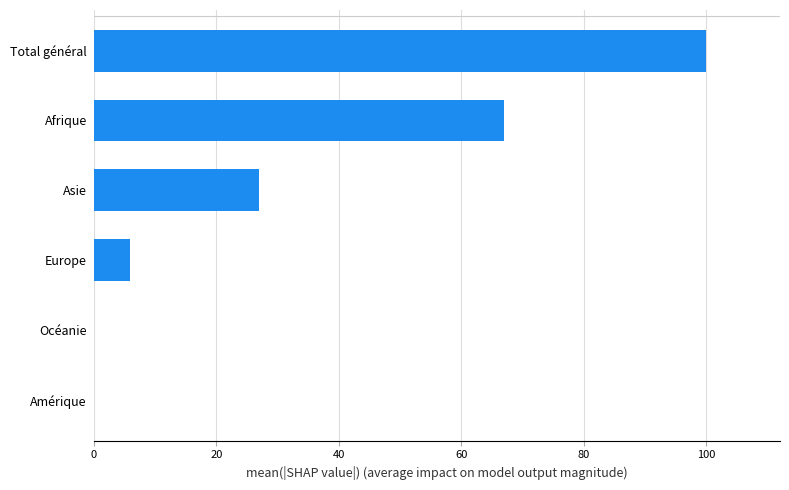

Where is the data nearest to the value 50?

Afrique